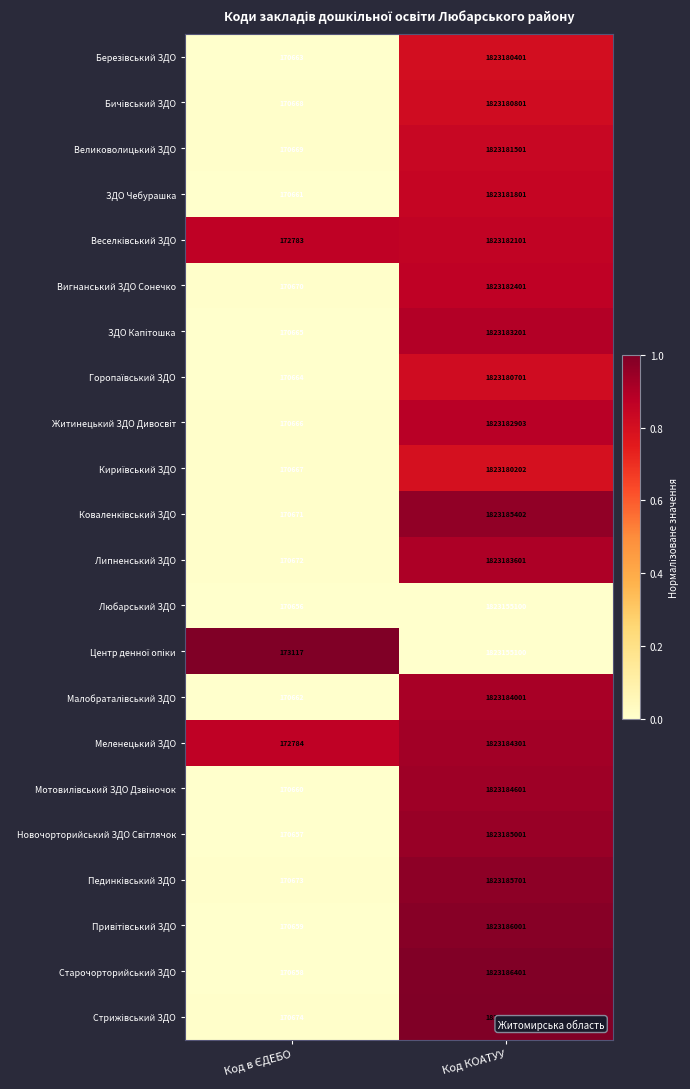

What is the lowest value of the Липненський ЗДО series?

170672